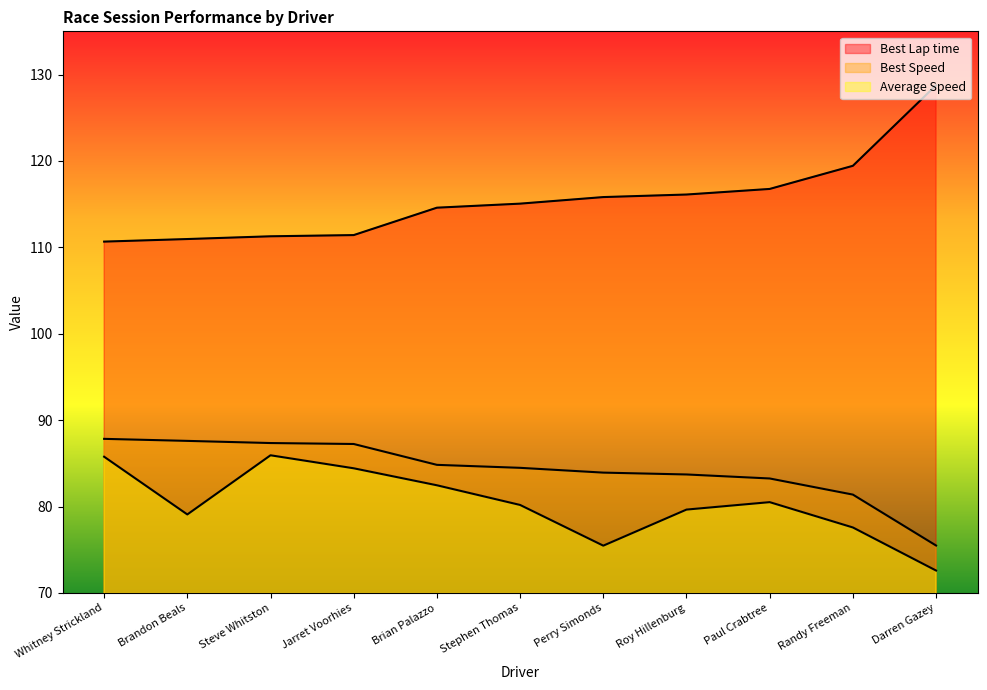

True or false: Best Speed has more than 2 interior local peaks.

False